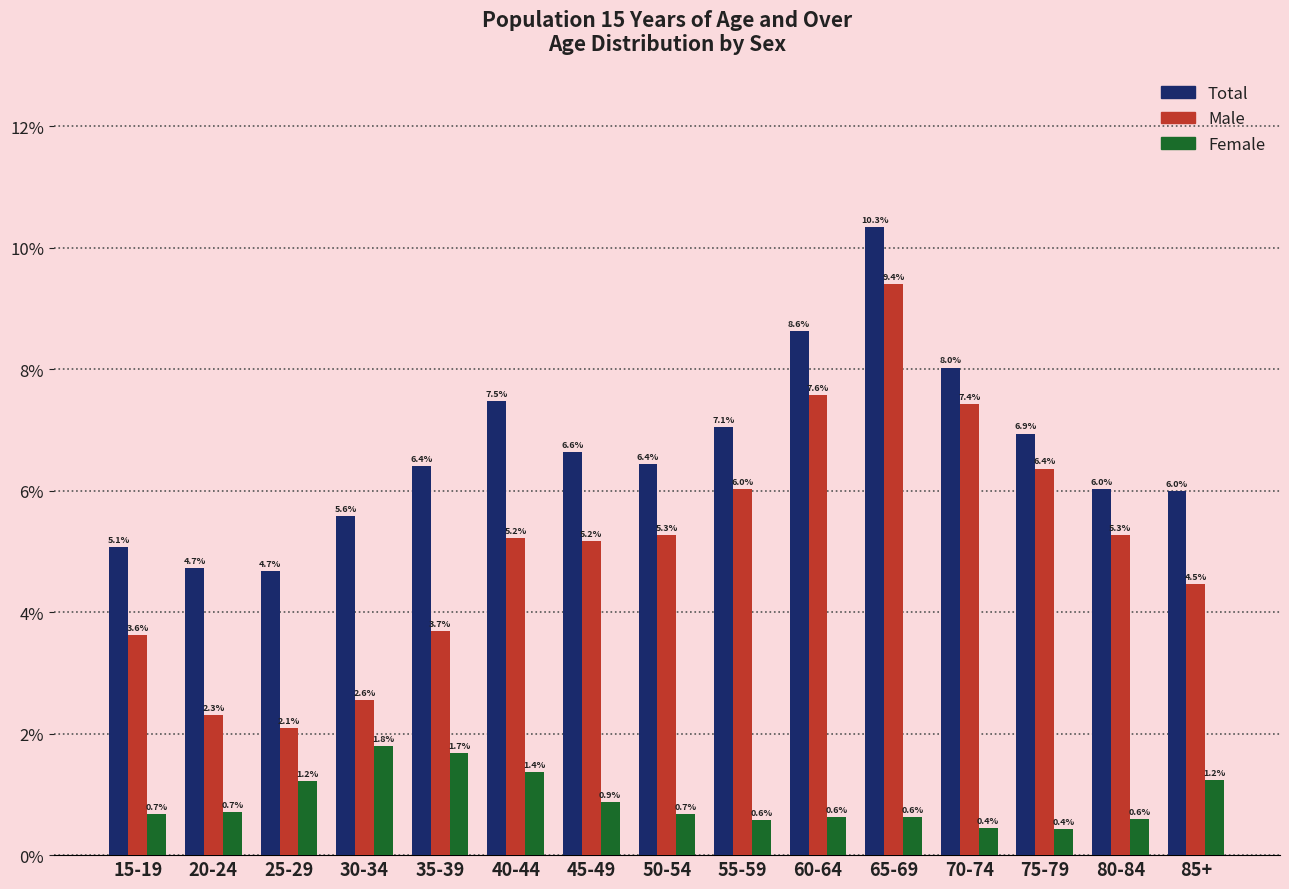

How many data points in Total are above 6?

10